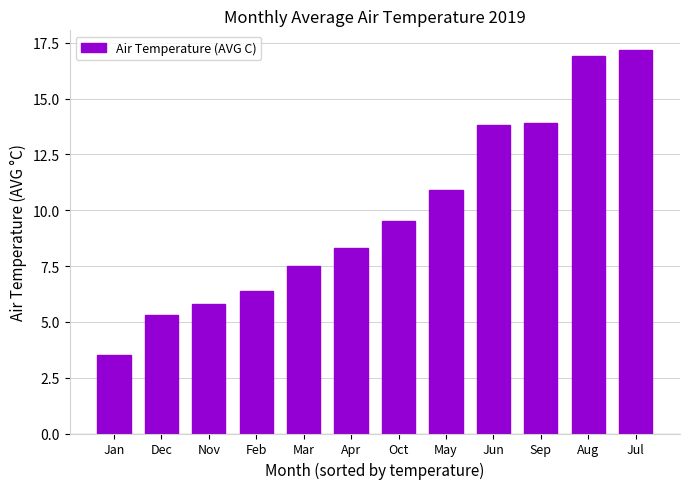

Reading left to right, what are all the values shown in this chart?

Jan=3.5	Dec=5.3	Nov=5.8	Feb=6.4	Mar=7.5	Apr=8.3	Oct=9.5	May=10.9	Jun=13.8	Sep=13.9	Aug=16.9	Jul=17.2